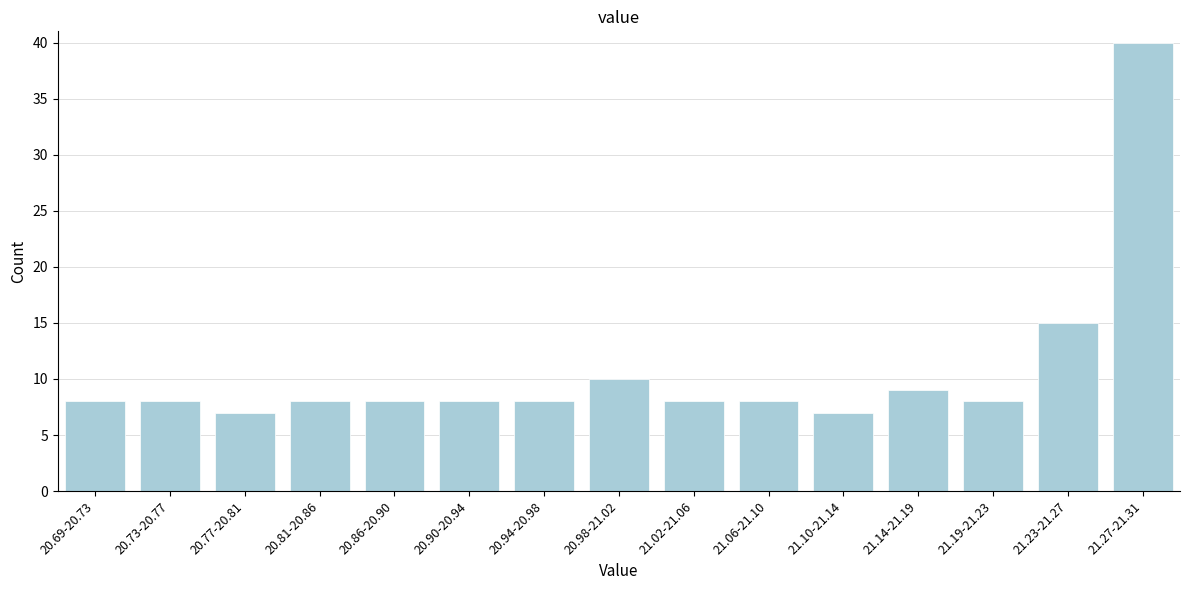

Reading right to left, what are all the values shown in this chart?

40	15	8	9	7	8	8	10	8	8	8	8	7	8	8